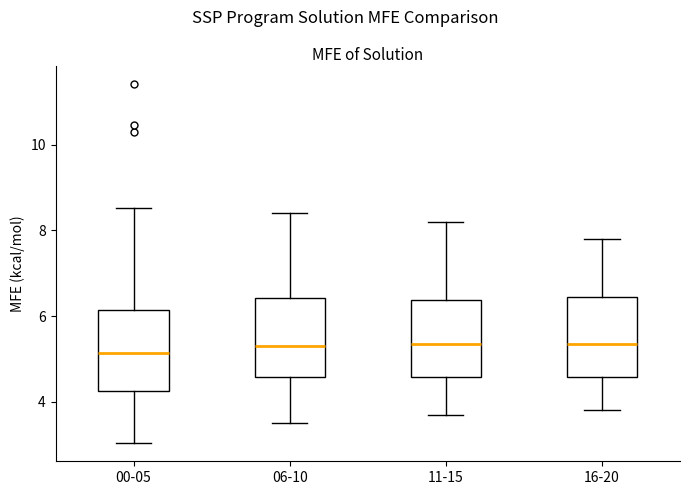

Reading left to right, transcribe this box plot: for each box, give where its median line is, the range the box spans, and where its two whiskers end, as read against the y-axis. The values are not printed on the chart, so give them approximately, as read against the axis.

00-05: median 5.2, box 4.2 to 6.2, whiskers 3.0 to 8.6
06-10: median 5.4, box 4.6 to 6.4, whiskers 3.6 to 8.4
11-15: median 5.4, box 4.6 to 6.4, whiskers 3.8 to 8.2
16-20: median 5.4, box 4.6 to 6.4, whiskers 3.8 to 7.8